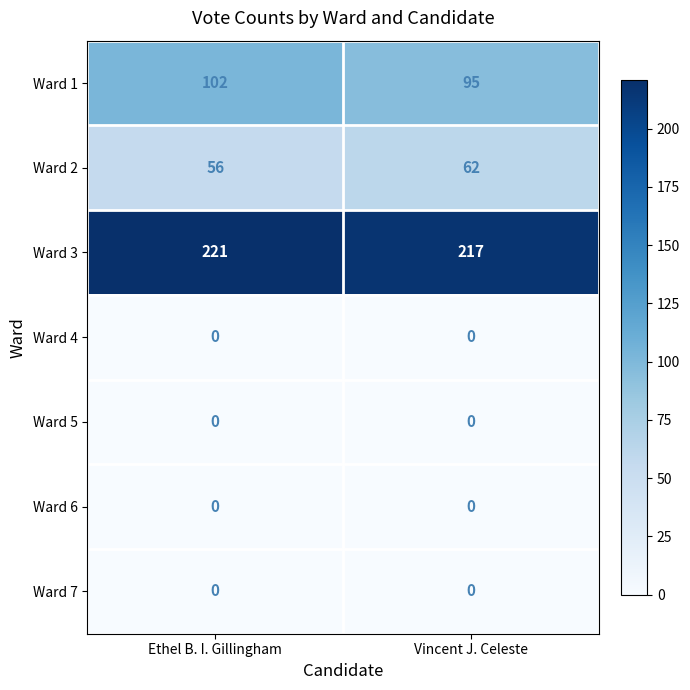

The value of Ward 2 at Ethel B. I. Gillingham is 56. True or false?

True